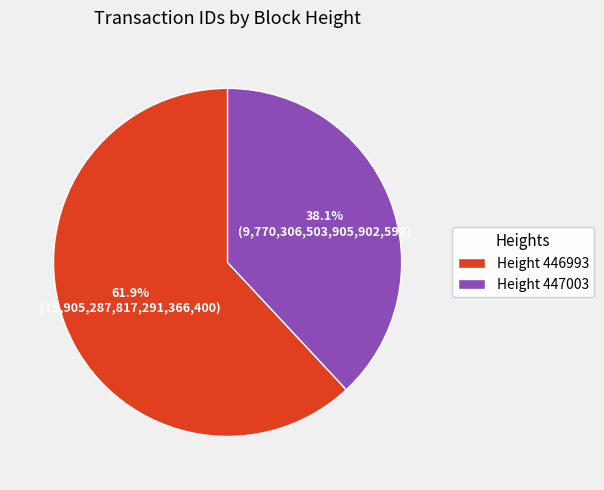

Is there a majority slice in this chart?

Yes